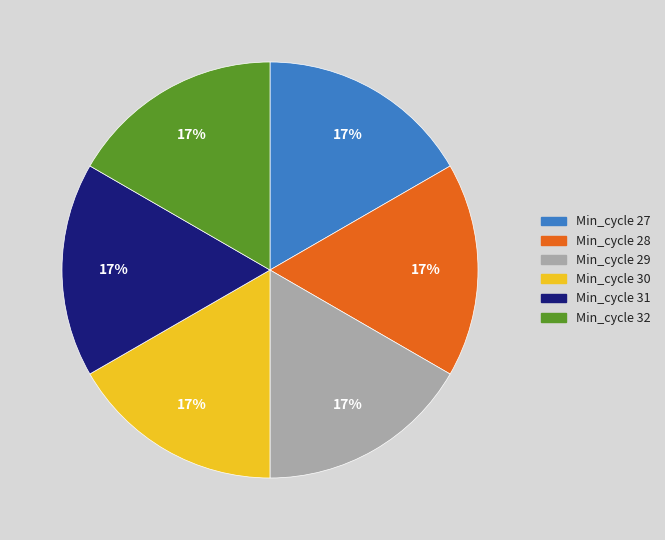

To the nearest percent, what is the average slice percentage?

17%